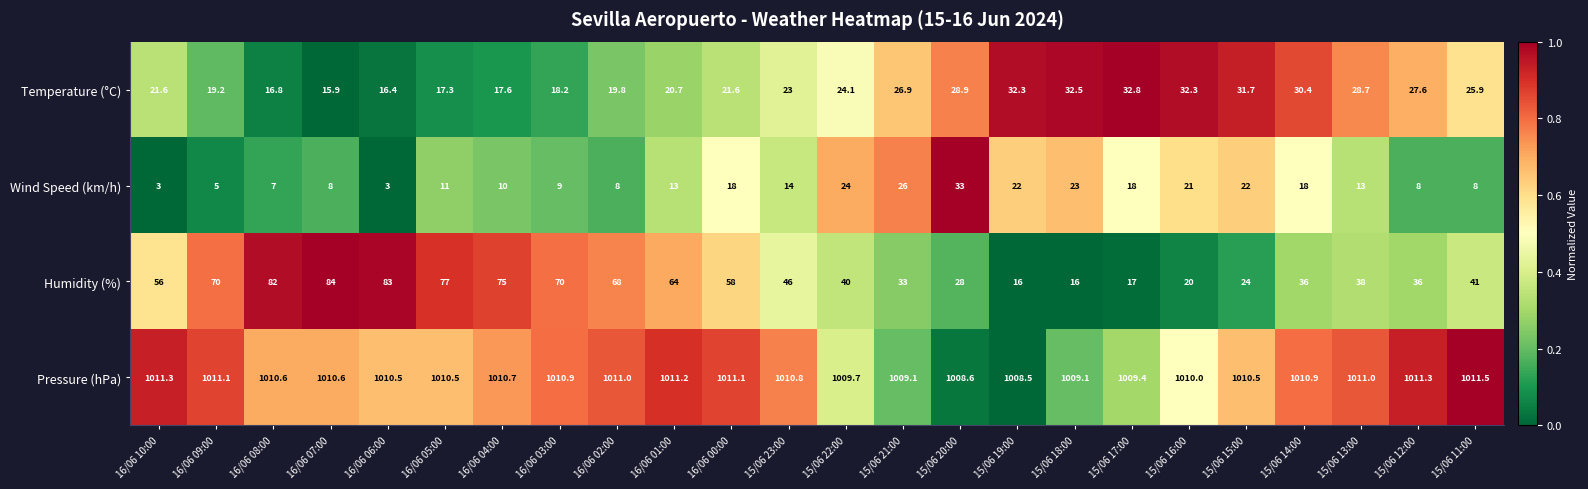

At 16/06 00:00, list the series in order from largest to smallest.

Pressure (hPa), Humidity (%), Temperature (°C), Wind Speed (km/h)